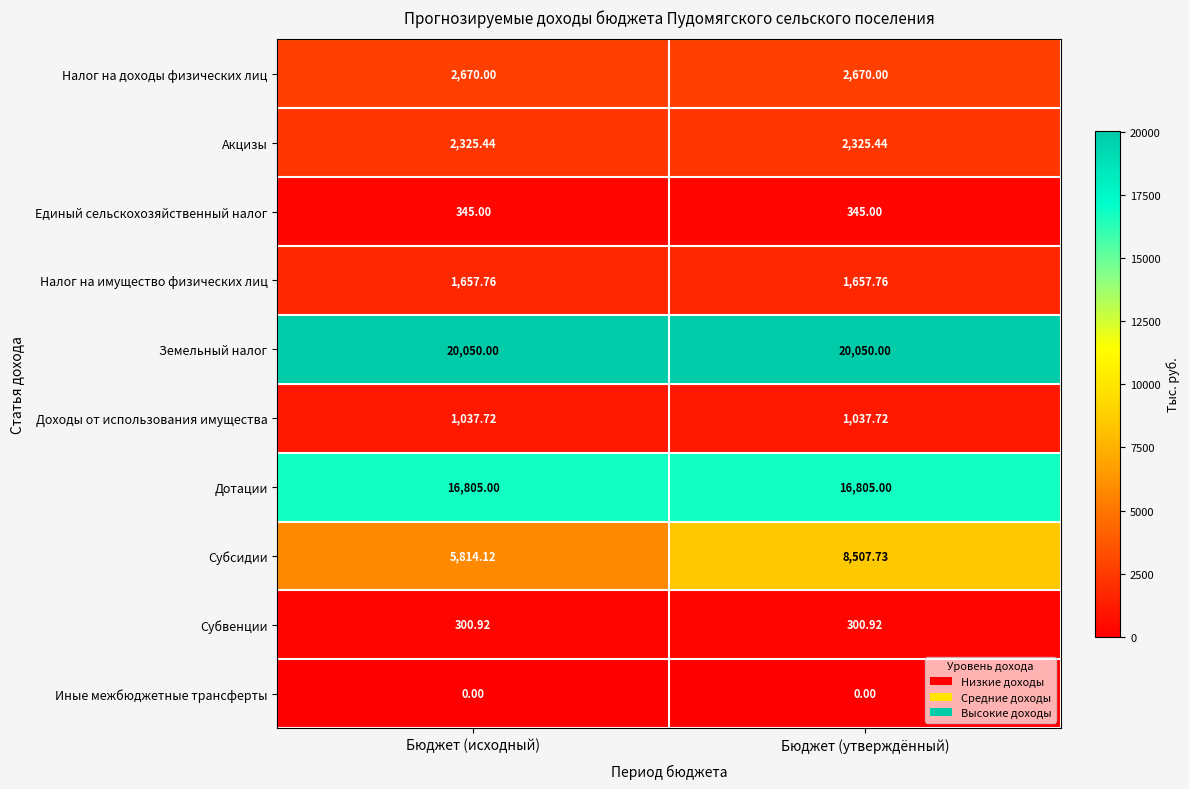

Between Бюджет (исходный) and Бюджет (утверждённый), which series saw the biggest shift?

Субсидии